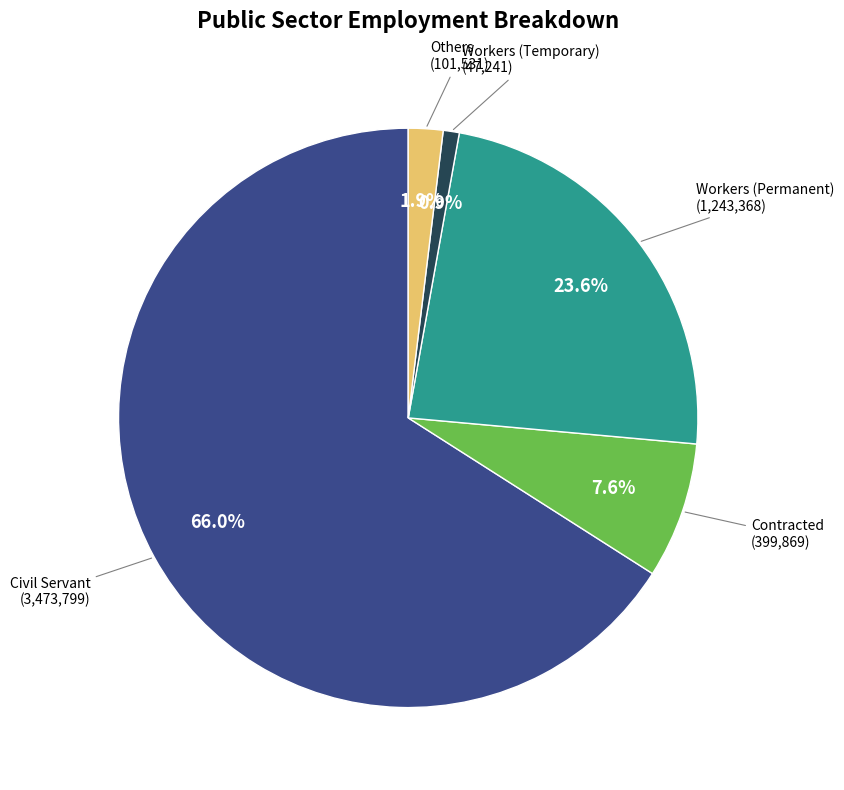

Is there any slice that represents more than half of the pie?

Yes